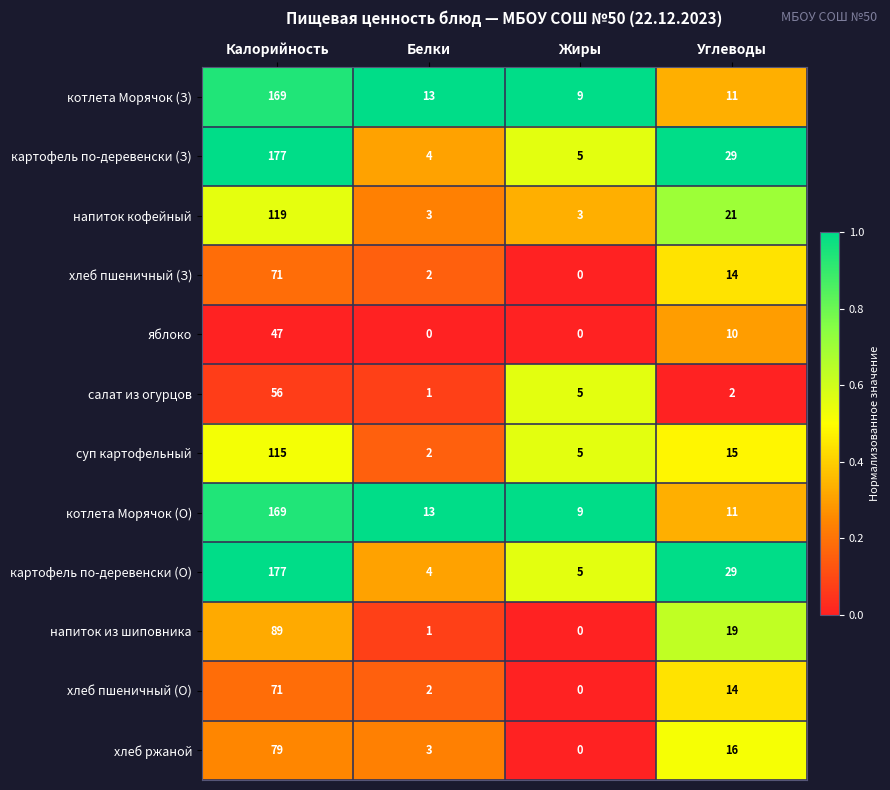

At which label does напиток из шиповника first exceed 19?

Калорийность